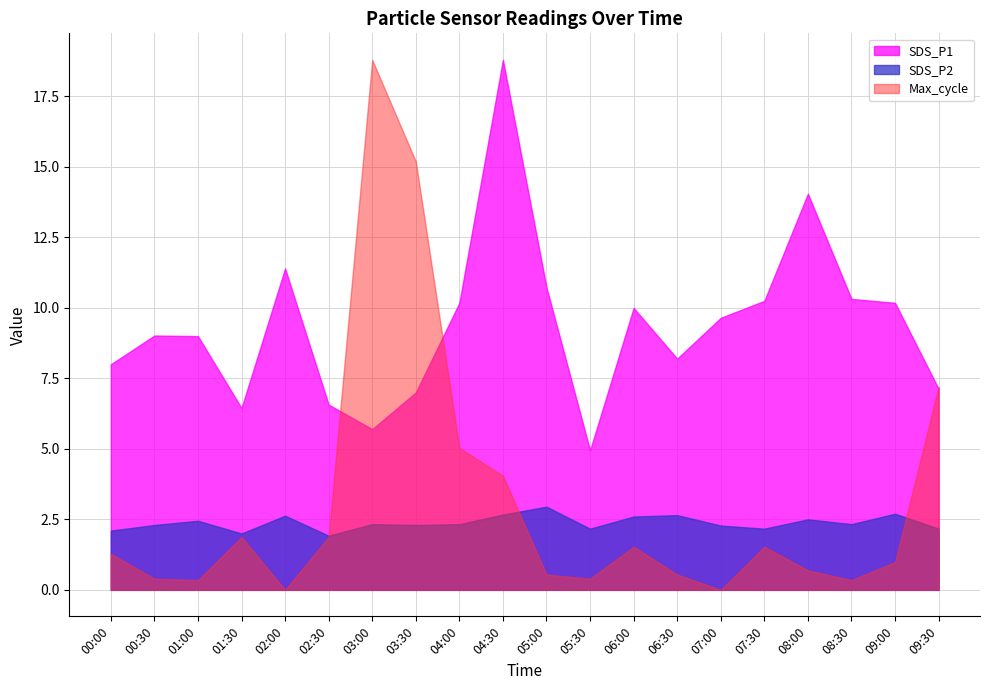

True or false: SDS_P1 and SDS_P2 cross at least once.

False